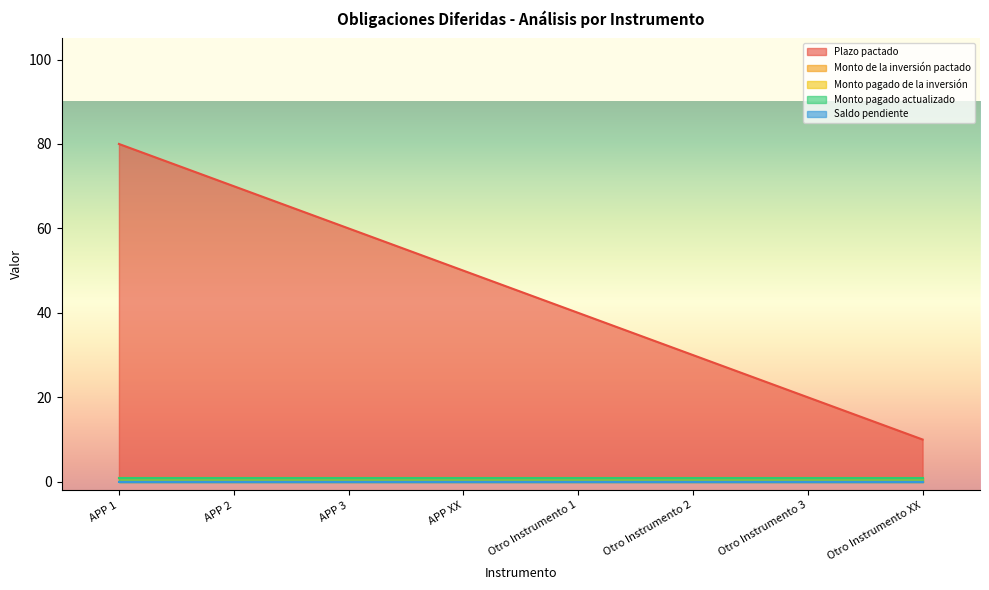

At APP 3, list the series in order from largest to smallest.

Plazo pactado, Monto de la inversión pactado, Monto pagado de la inversión, Monto pagado actualizado, Saldo pendiente